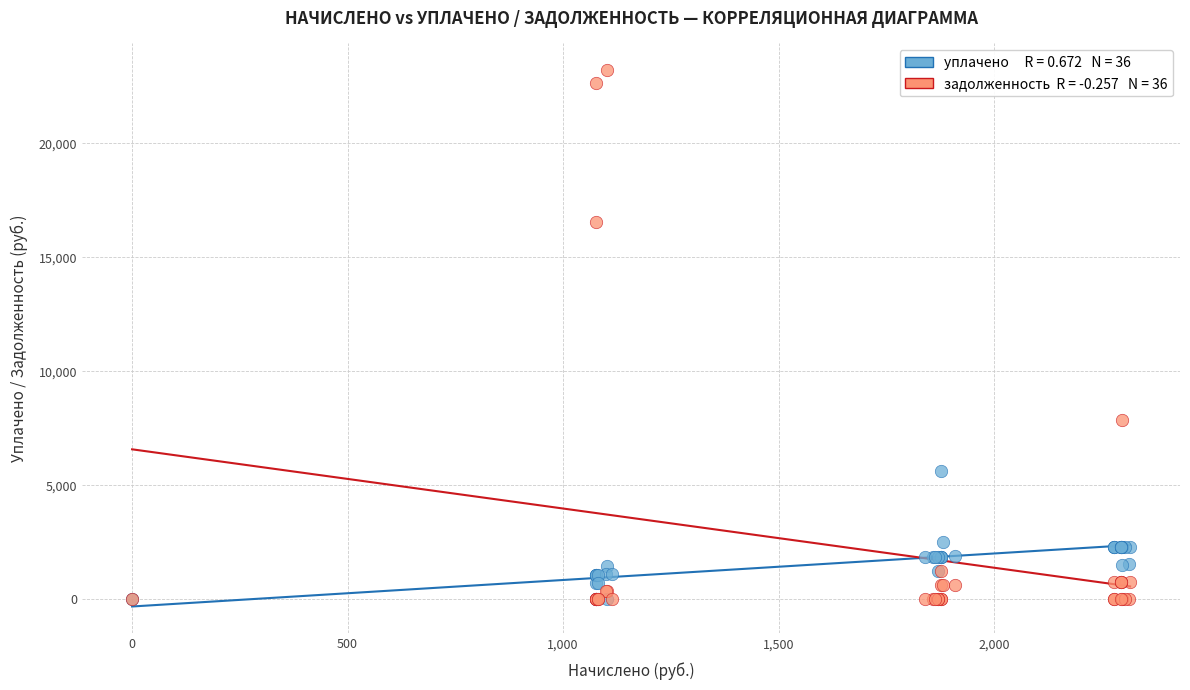

Across all series, what Y value is closest to 11604?

7872.9